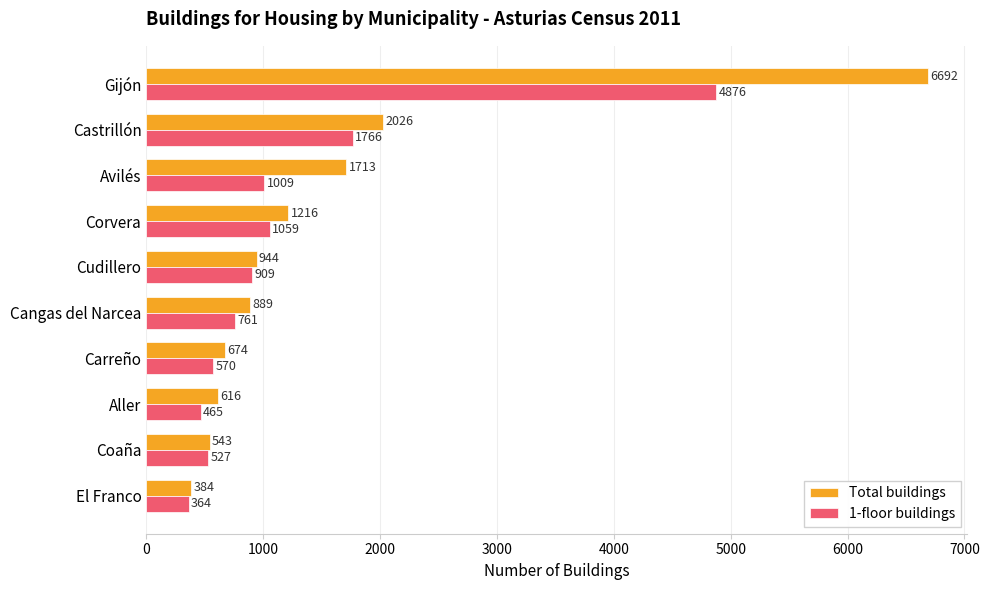

What is the difference between the second highest and minimum values in the Total buildings series?

1642